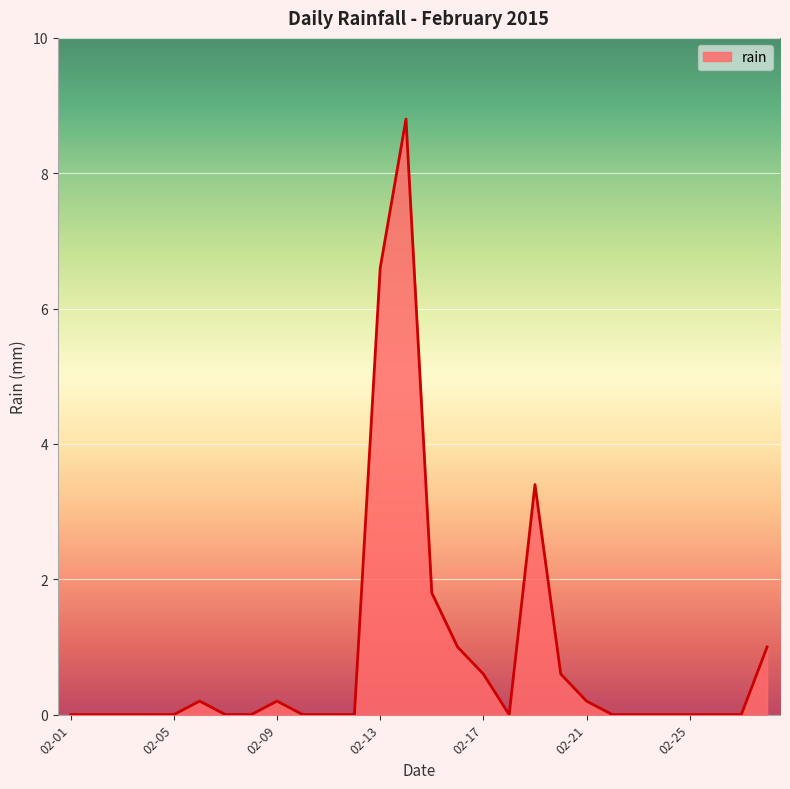

What is the maximum value shown in the chart?

8.8